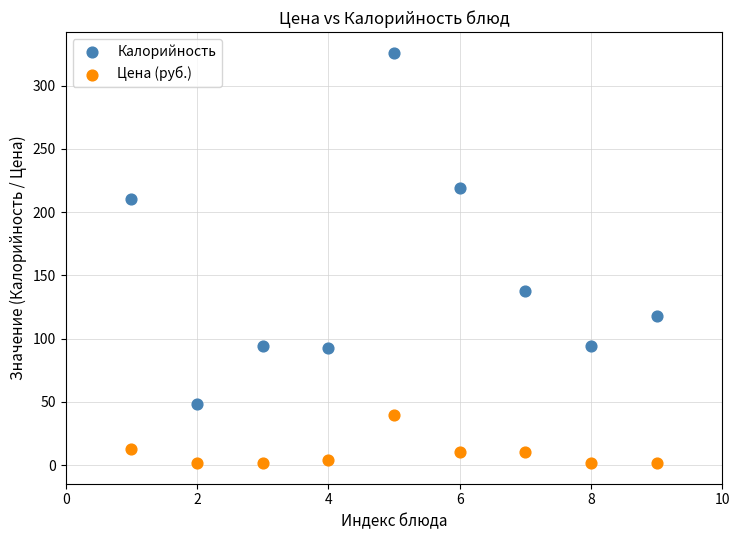

In the Калорийность series, what Y value is closest to 187?

210.0